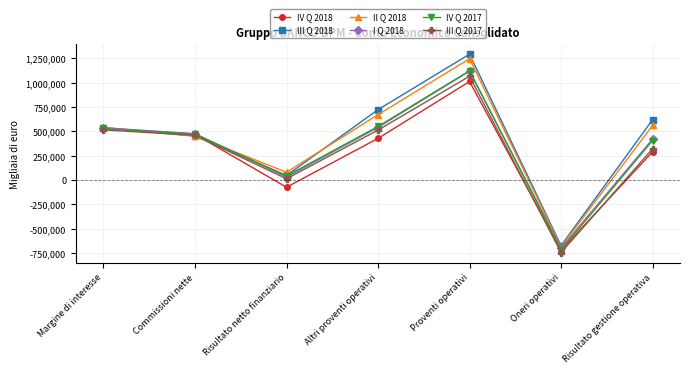

At which label does IV Q 2017 reach its peak?

Proventi operativi